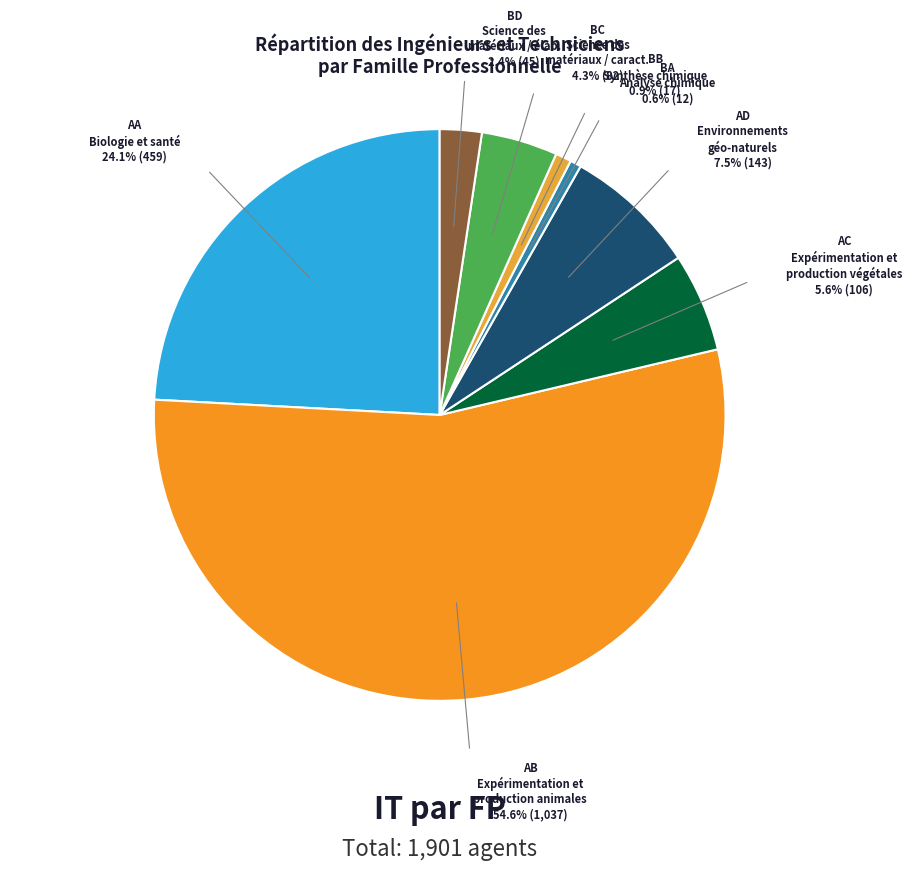

Which has a higher value, BB or AD?

AD